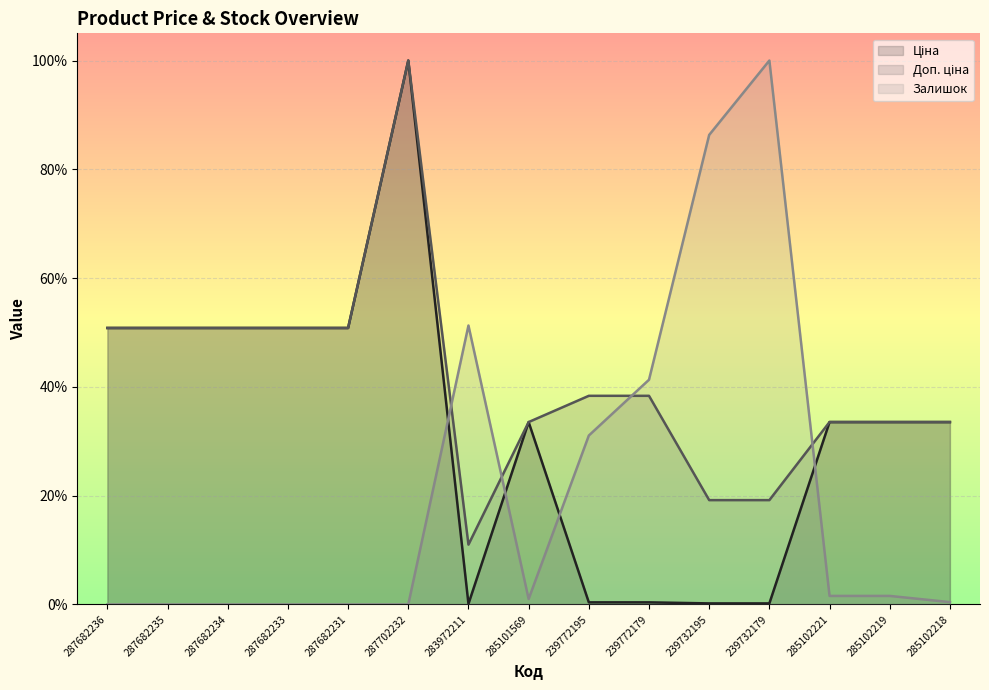

Between 239772195 and 239772179, which series saw the biggest shift?

Залишок